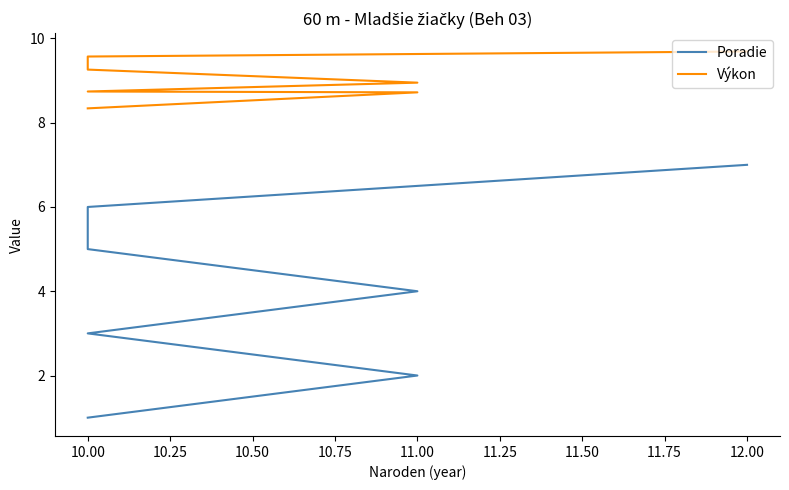

What are all the series names shown in the legend?

Poradie, Výkon